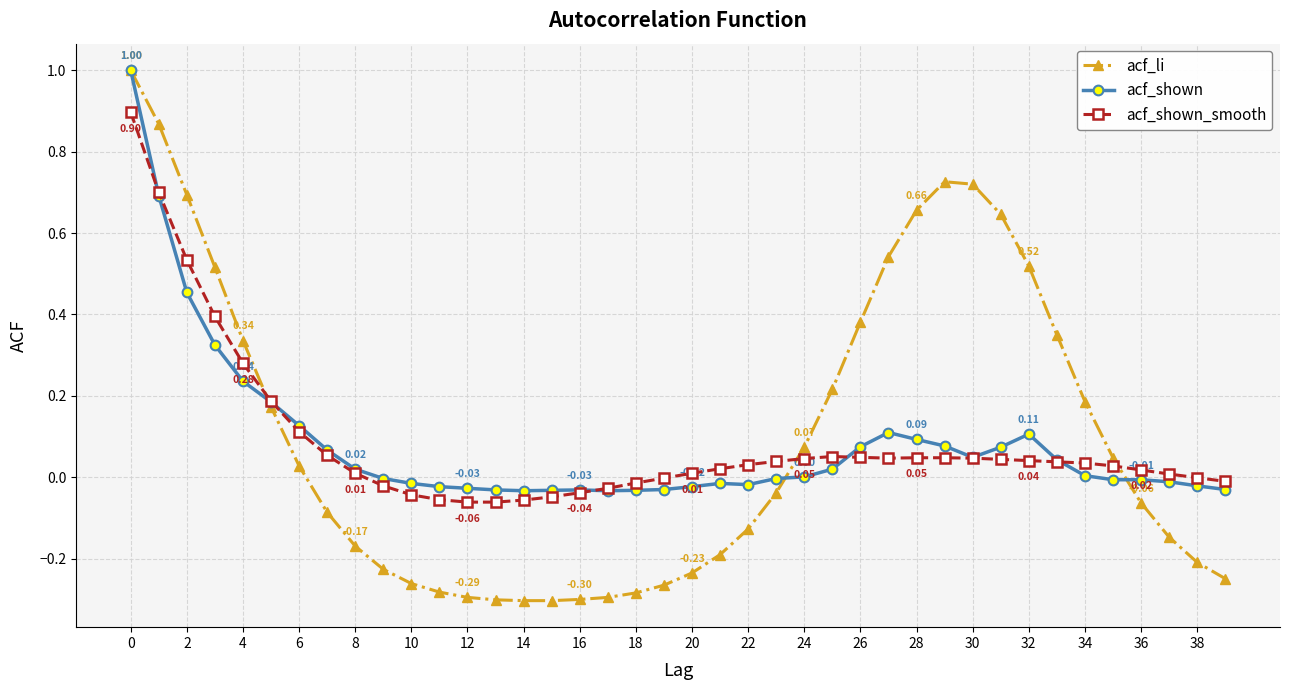

After their last crossing, which series has the higher values: acf_shown_smooth or acf_li?

acf_shown_smooth